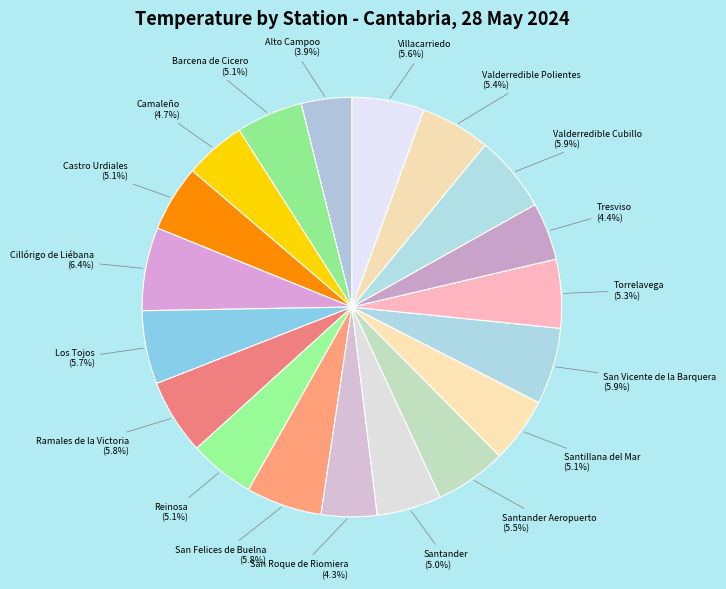

Which category has the biggest portion of the pie?

Cillórigo de Liébana